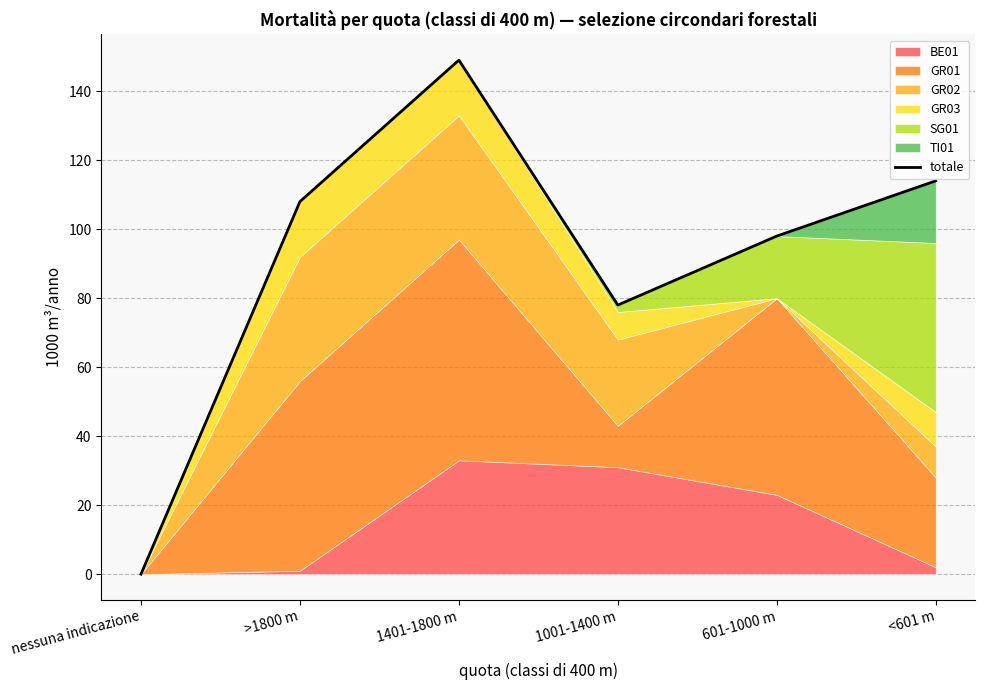

What is the difference between the values at 1001-1400 m and <601 m?

36